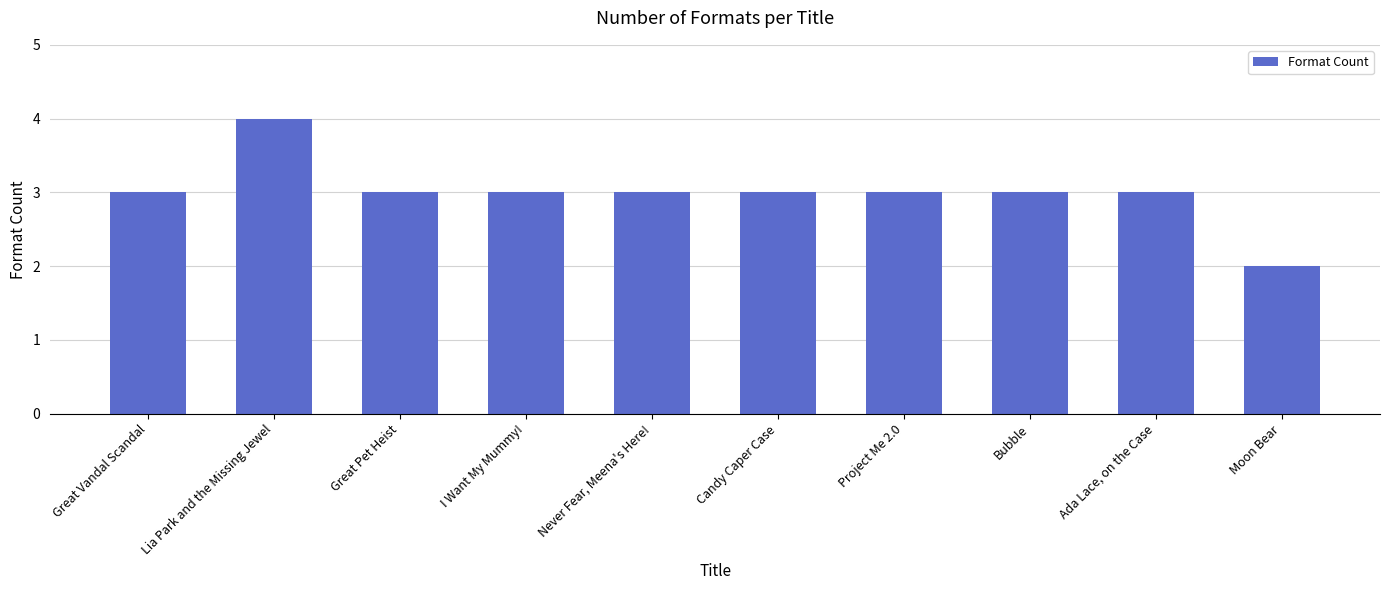

Reading left to right, what are all the values shown in this chart?

Great Vandal Scandal=3	Lia Park and the Missing Jewel=4	Great Pet Heist=3	I Want My Mummy!=3	Never Fear, Meena's Here!=3	Candy Caper Case=3	Project Me 2.0=3	Bubble=3	Ada Lace, on the Case=3	Moon Bear=2